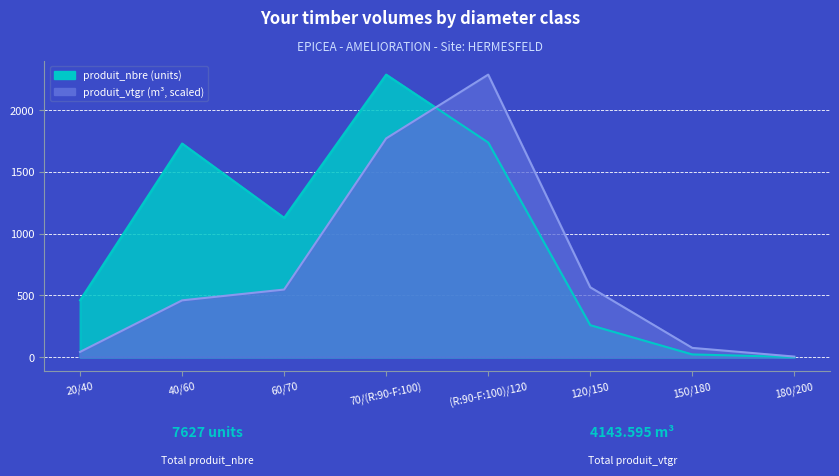

At (R:90-F:100)/120, list the series in order from largest to smallest.

produit_vtgr, produit_nbre